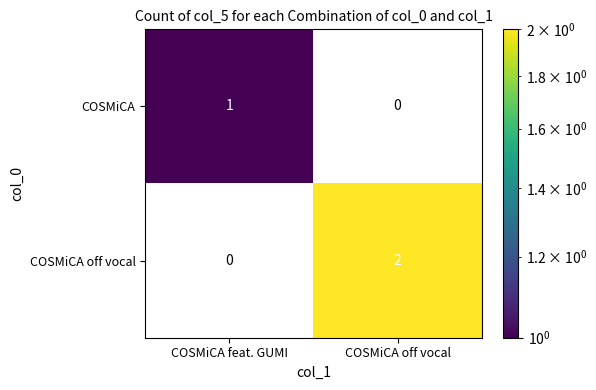

The value of COSMiCA at COSMiCA feat. GUMI is 1. True or false?

True